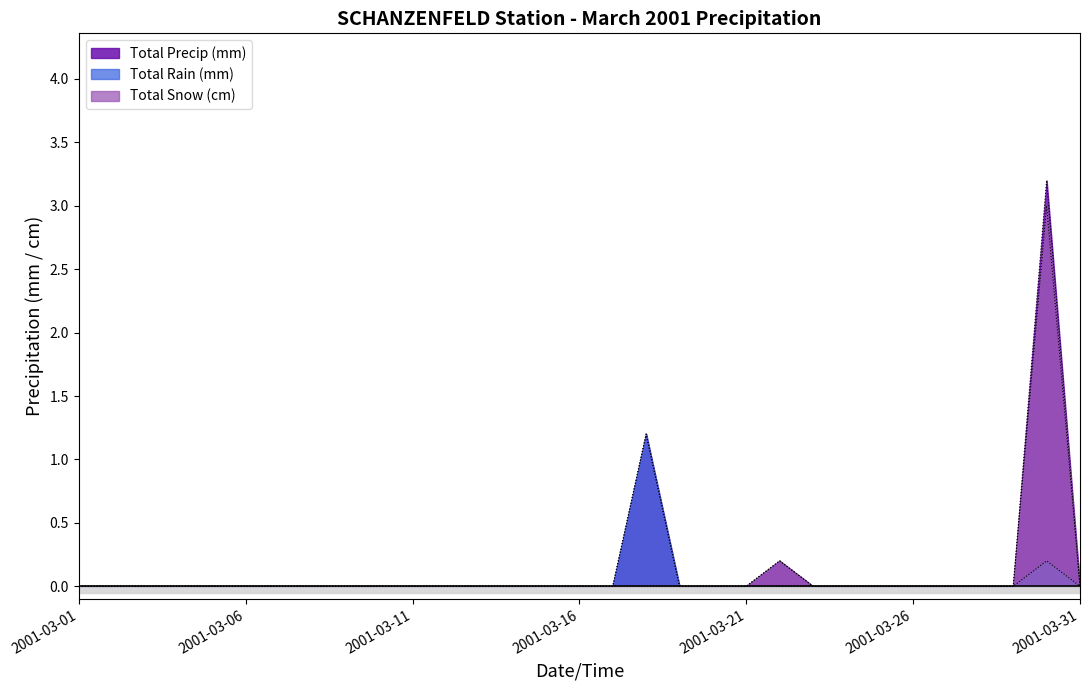

The Total Snow (cm) series shows -1.6 at 2001-03-26. True or false?

False